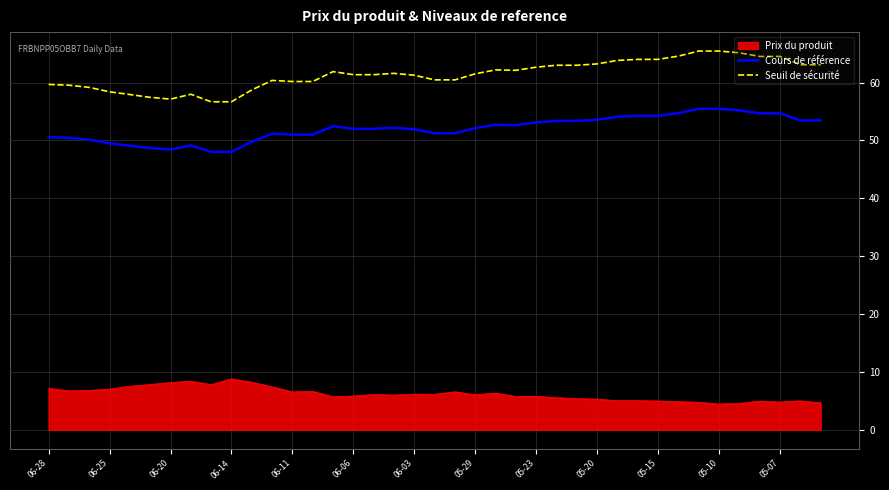

What is the maximum value for Cours de référence?

55.5